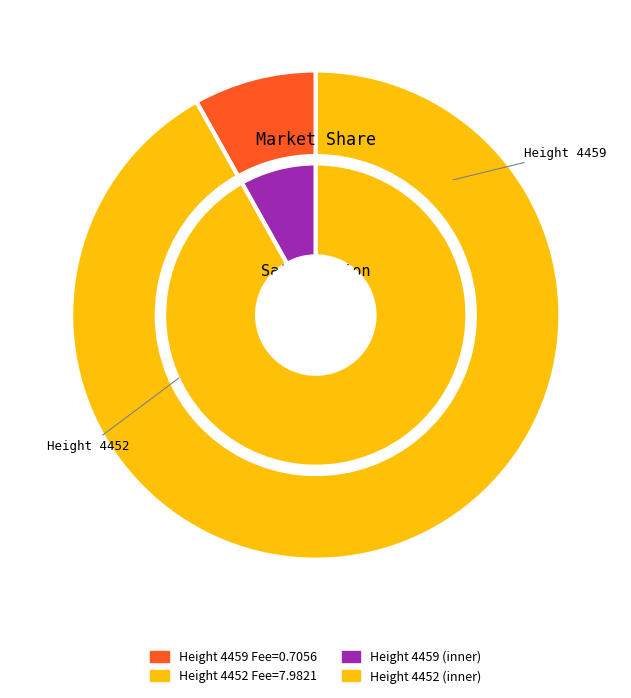

What is the change in value from 4459 to 4452?

+7.3